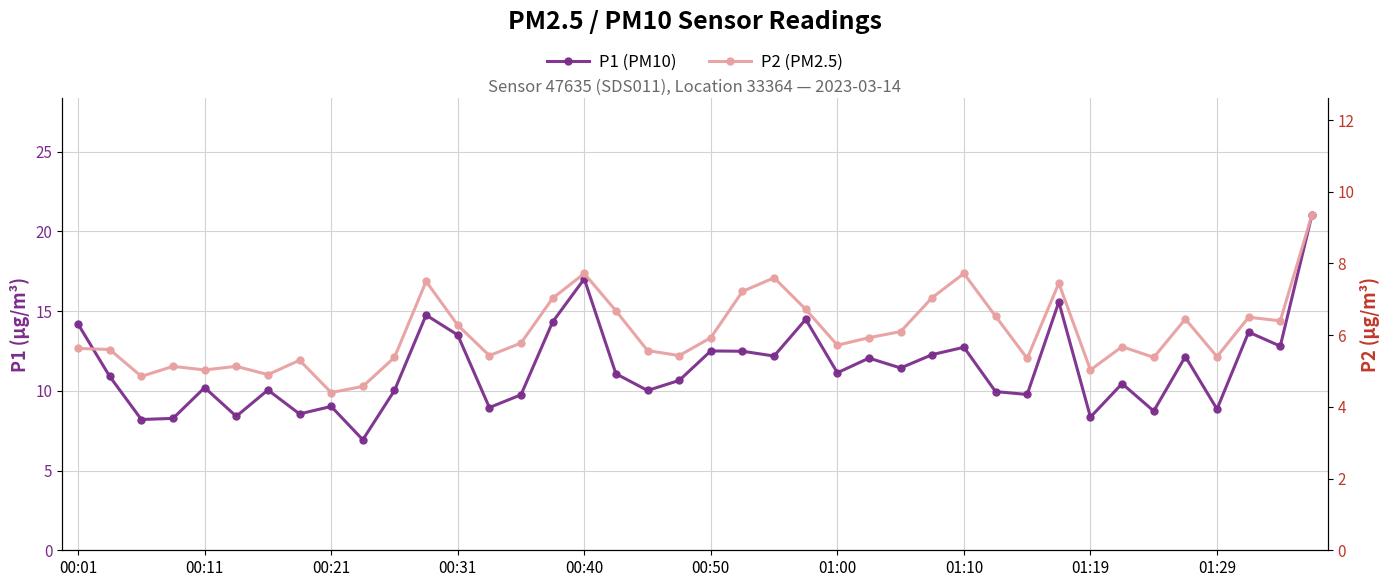

What are all the series names shown in the legend?

P1 (PM10), P2 (PM2.5)